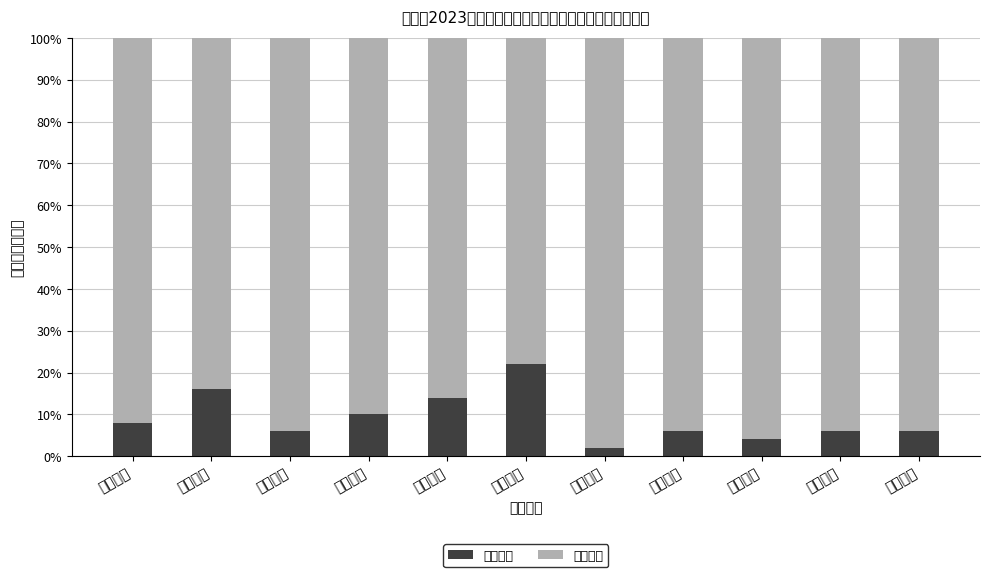

The 其余占比 series shows 135.0 at 生物教师. True or false?

False